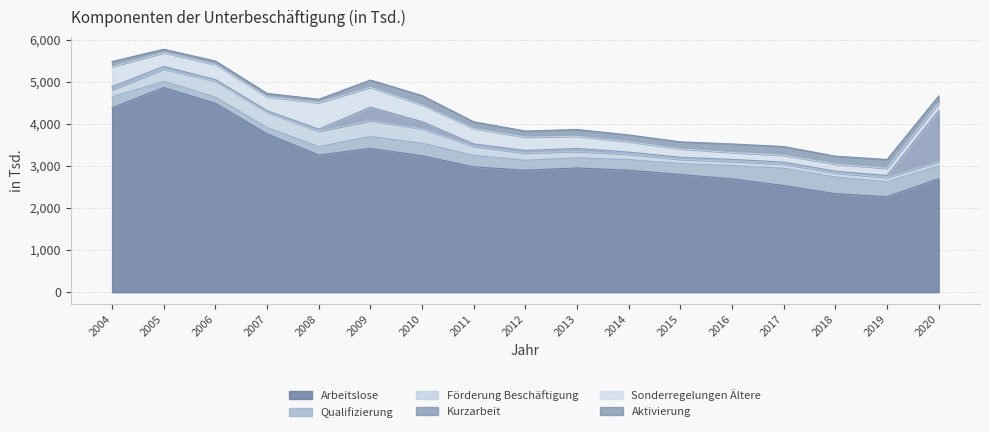

True or false: Sonderregelungen Ältere and Arbeitslose cross at least once.

False